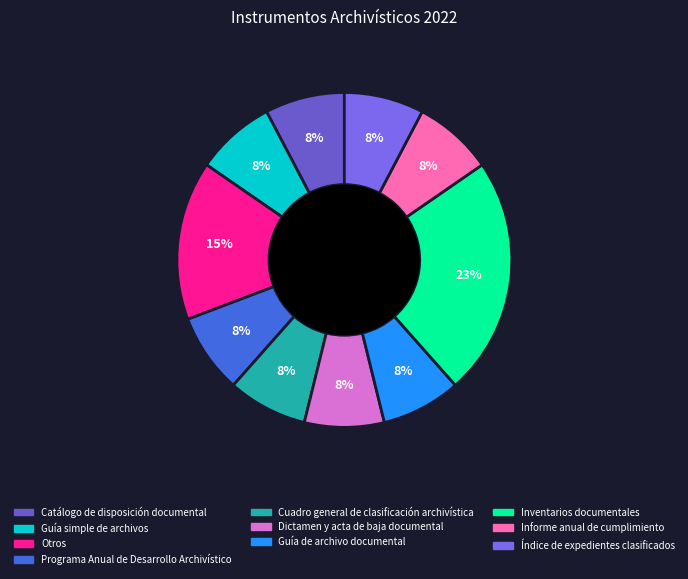

What percentage is the Cuadro general de clasificación archivística slice, to the nearest percent?

8%